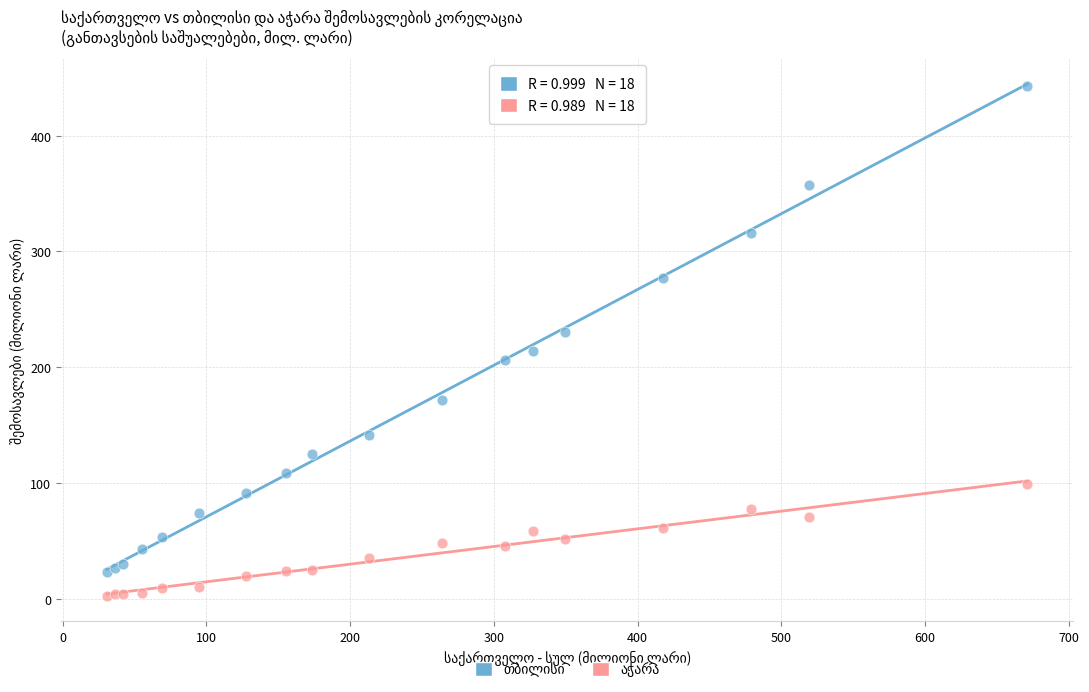

What is the X range (max minus min) for the scatter plot?

640.2